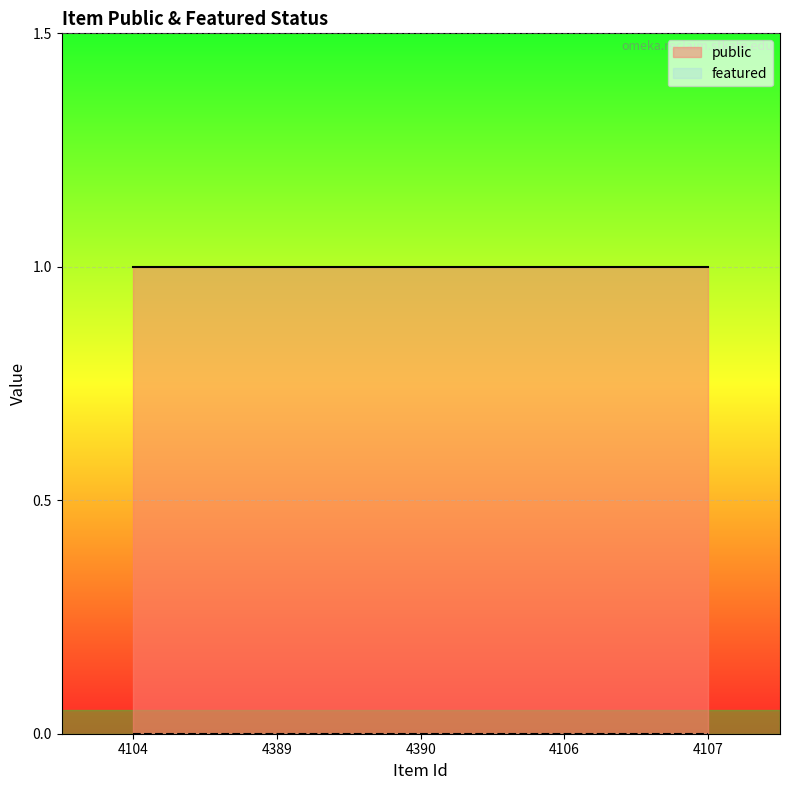

True or false: featured has a value of 0 at 4106.

True